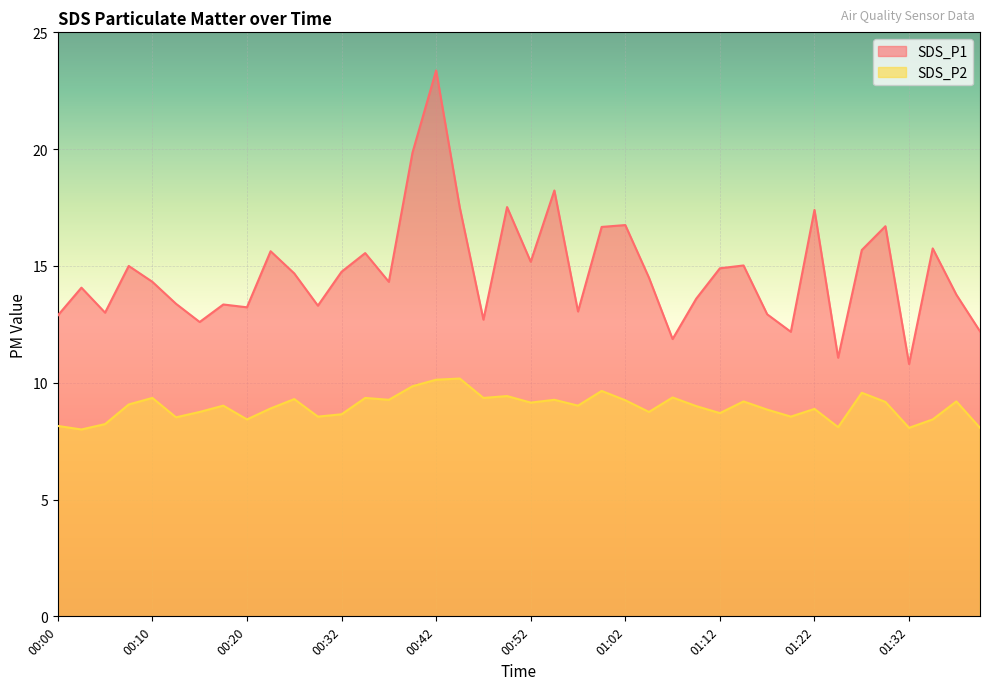

List the labels in order of SDS_P1 value, smallest first.

01:32, 01:24, 01:07, 01:19, 01:39, 00:15, 00:47, 00:00, 01:17, 00:05, 00:57, 00:20, 00:30, 00:17, 00:13, 01:09, 01:36, 00:03, 00:10, 00:37, 01:05, 00:28, 00:32, 01:12, 00:08, 01:14, 00:52, 00:35, 00:22, 01:27, 01:34, 01:00, 01:29, 01:02, 01:22, 00:45, 00:50, 00:55, 00:40, 00:42